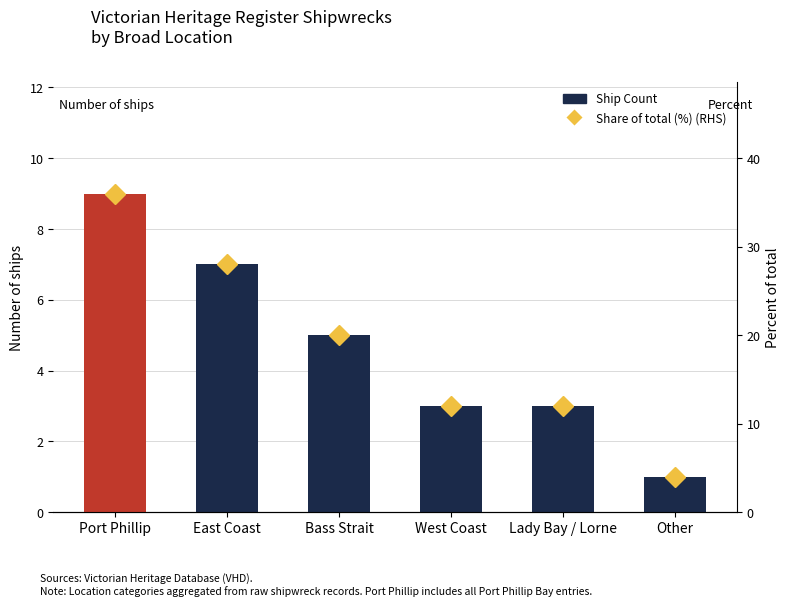

Between Port Phillip and West Coast, which series saw the biggest shift?

Share of total (%)